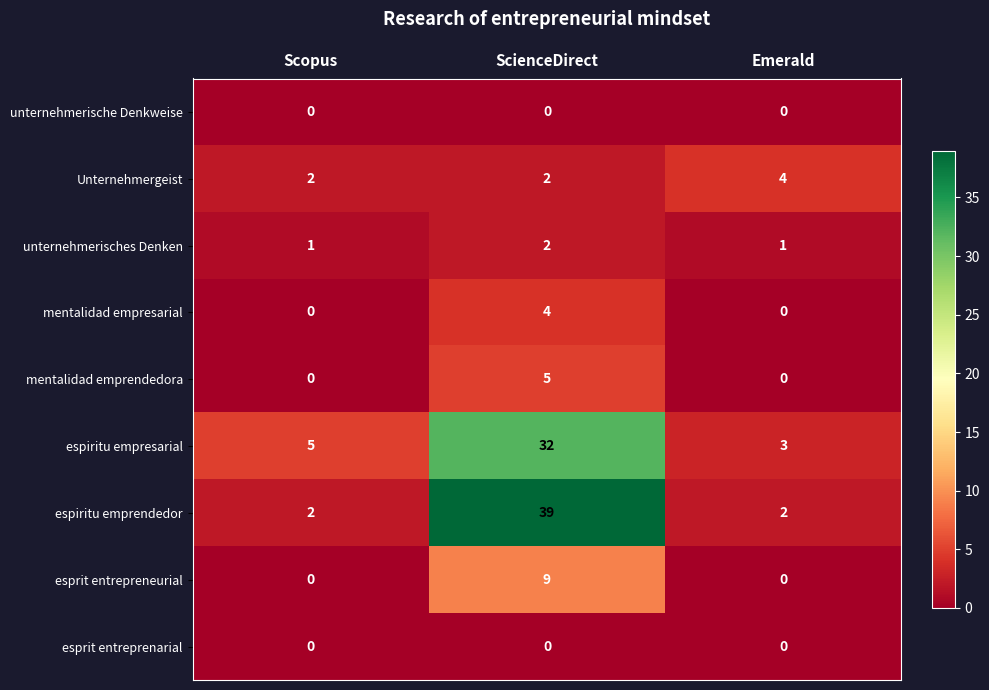

Reading left to right, transcribe all the data shown in this chart.

unternehmerische Denkweise: Scopus=0	ScienceDirect=0	Emerald=0
Unternehmergeist: Scopus=2	ScienceDirect=2	Emerald=4
unternehmerisches Denken: Scopus=1	ScienceDirect=2	Emerald=1
mentalidad empresarial: Scopus=0	ScienceDirect=4	Emerald=0
mentalidad emprendedora: Scopus=0	ScienceDirect=5	Emerald=0
espiritu empresarial: Scopus=5	ScienceDirect=32	Emerald=3
espiritu emprendedor: Scopus=2	ScienceDirect=39	Emerald=2
esprit entrepreneurial: Scopus=0	ScienceDirect=9	Emerald=0
esprit entreprenarial: Scopus=0	ScienceDirect=0	Emerald=0